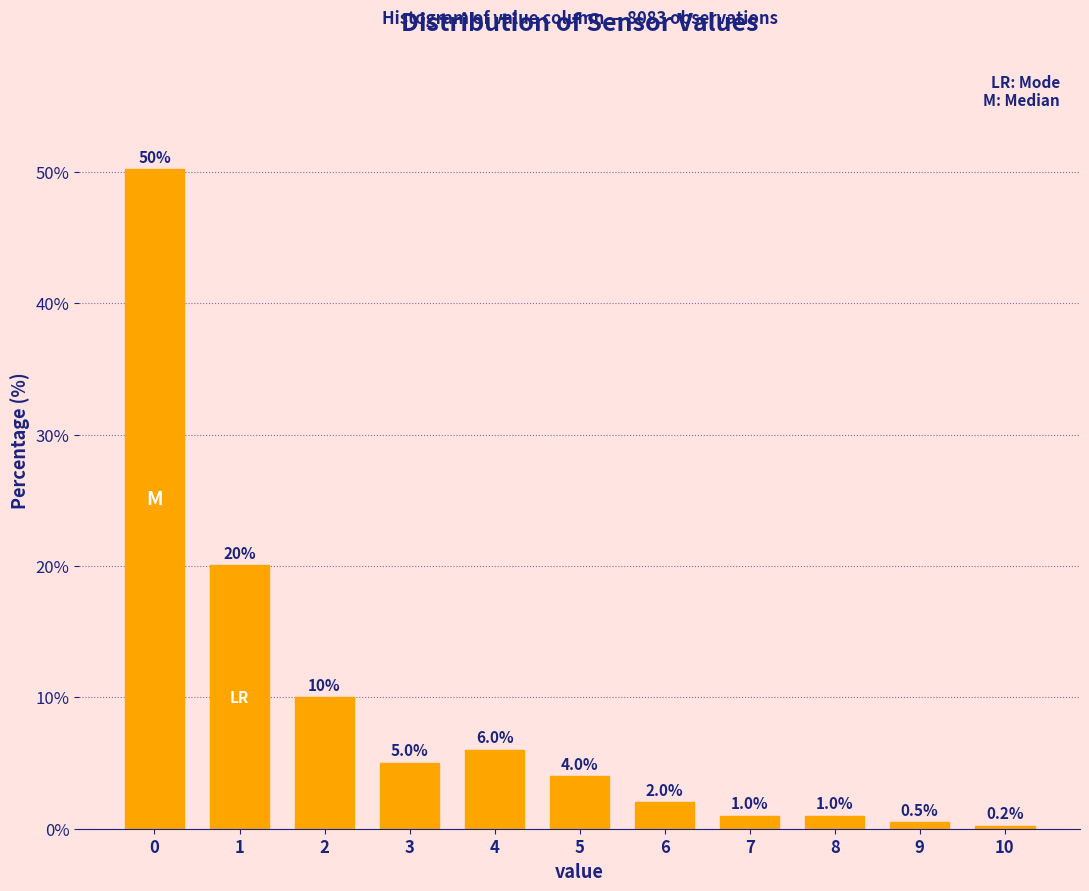

Reading left to right, list all the values displayed in this chart.

0=50.2	1=20.0	2=10.0	3=5.0	4=6.0	5=4.0	6=2.0	7=1.0	8=1.0	9=0.5	10=0.2